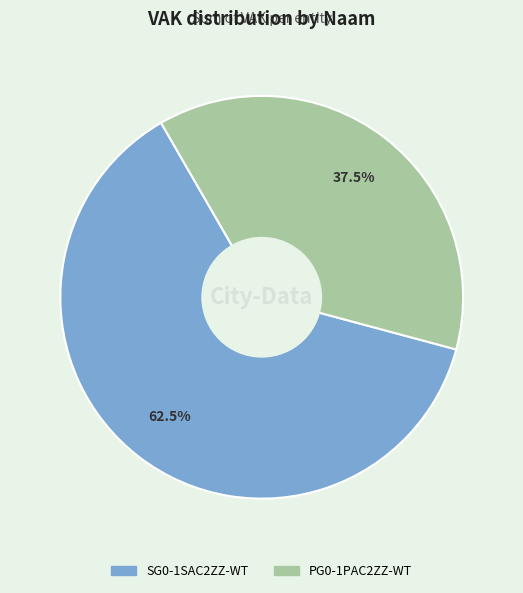

What percentage is NOT represented by PG0-1PAC2ZZ-WT?

62.5%